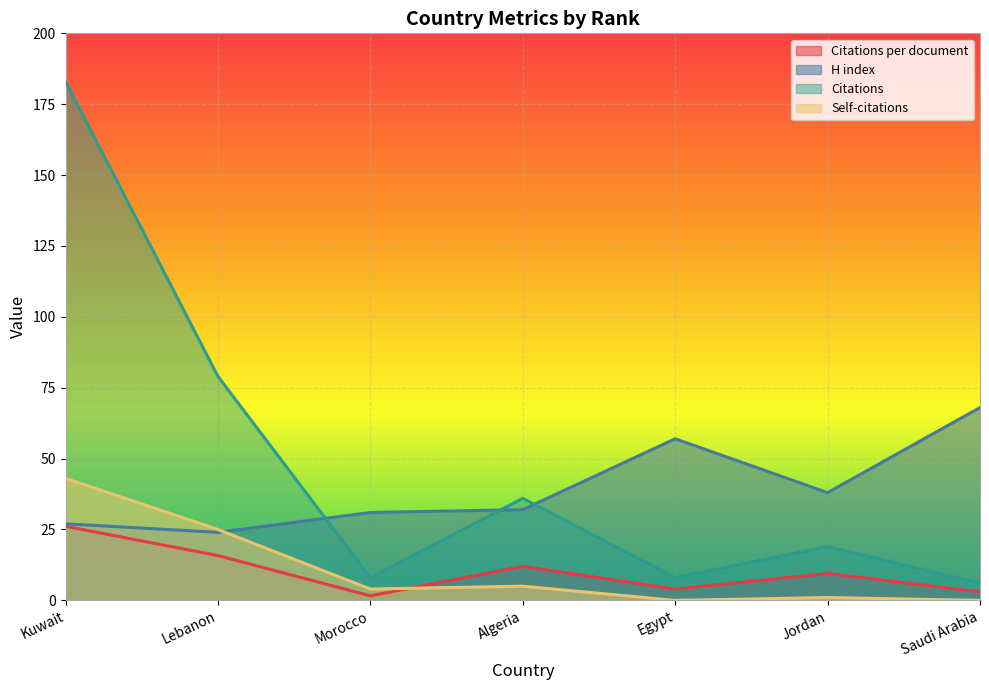

True or false: Self-citations and Citations cross at least once.

False